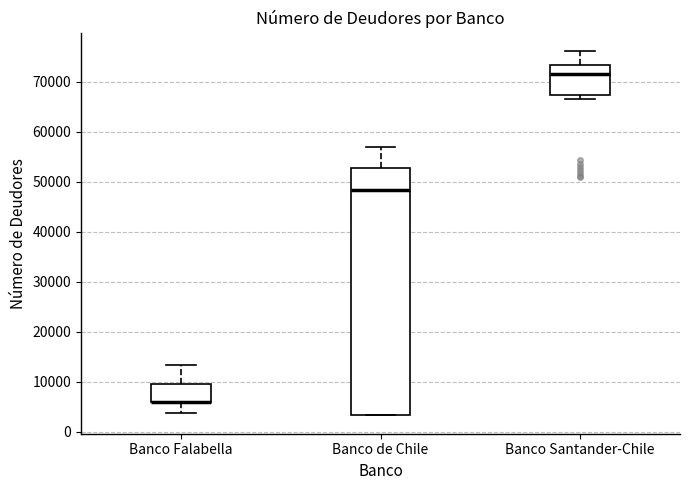

Which box is the tallest, from its lower edge to its upper edge?

Banco de Chile